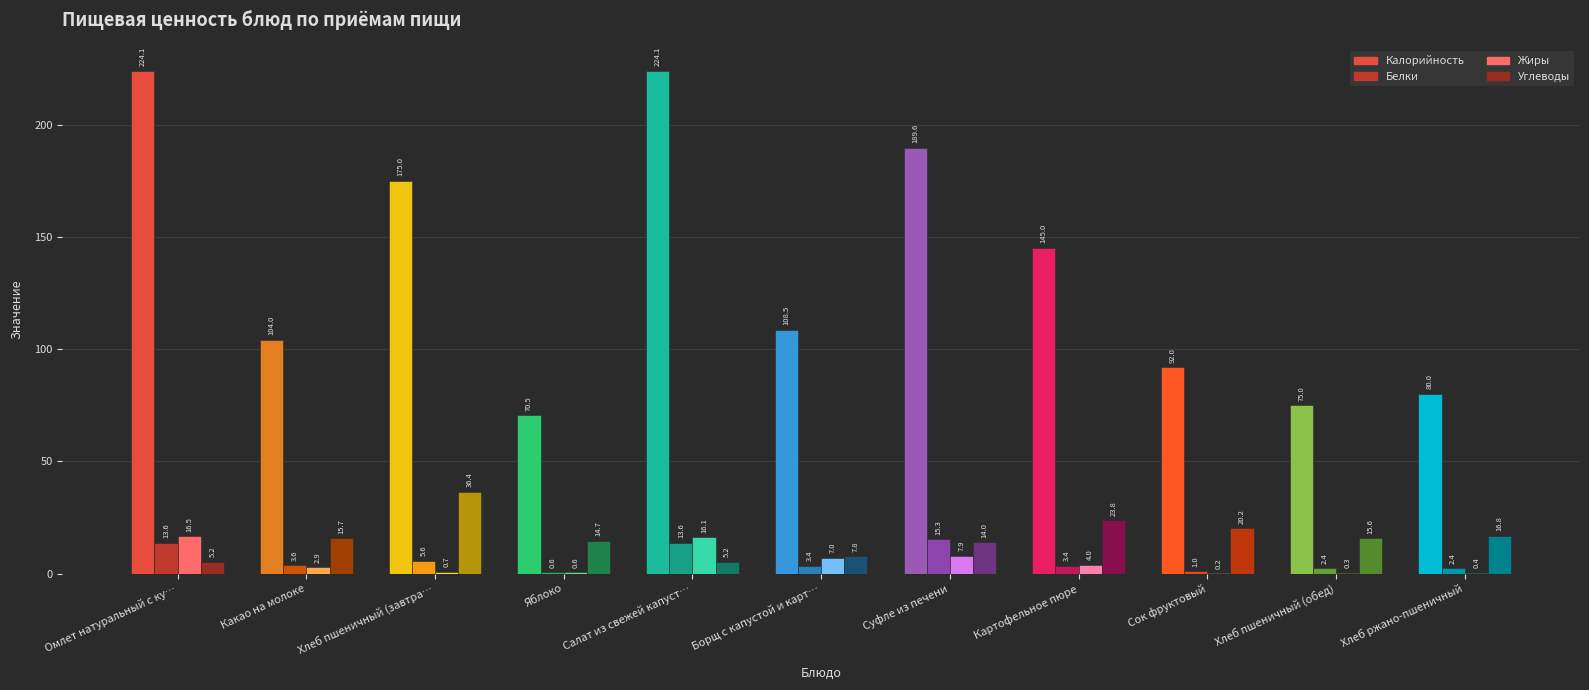

Between Борщ с капустой и карт… and Картофельное пюре, which series saw the biggest shift?

Калорийность